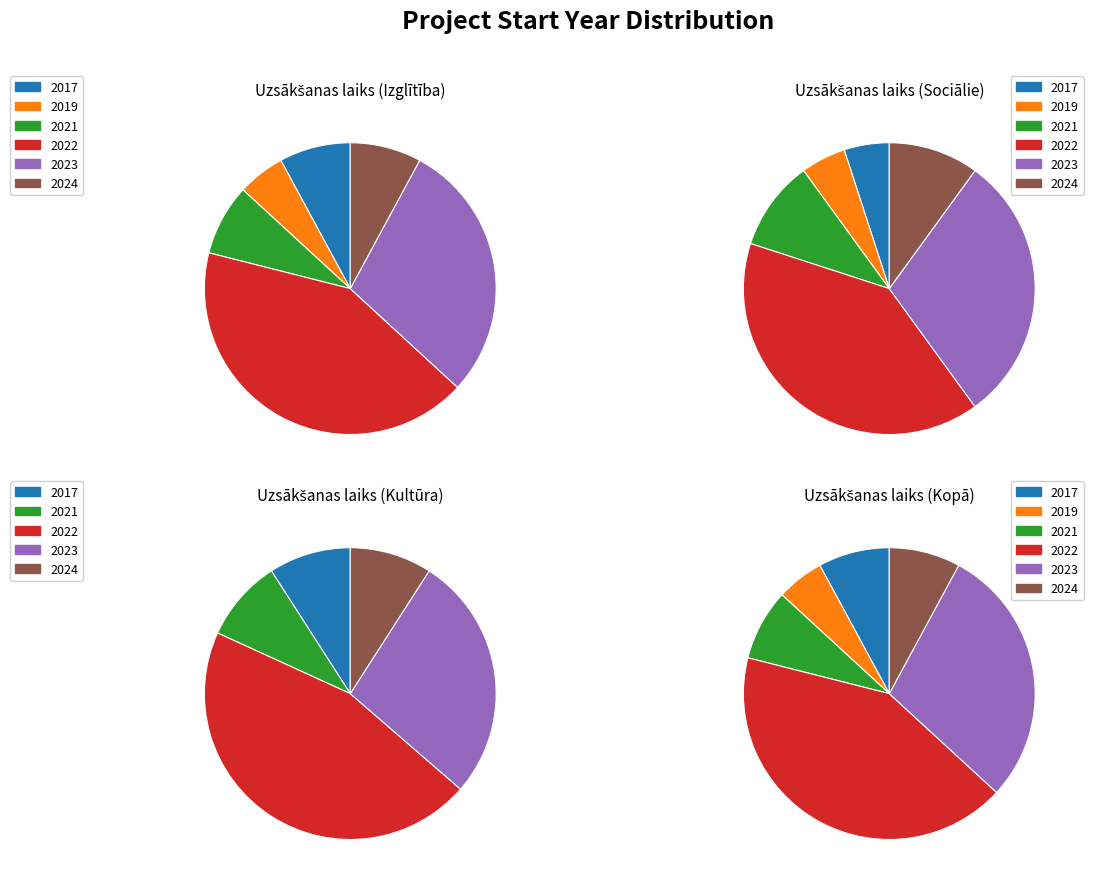

How much of the chart is everything except 2023?

71.1%